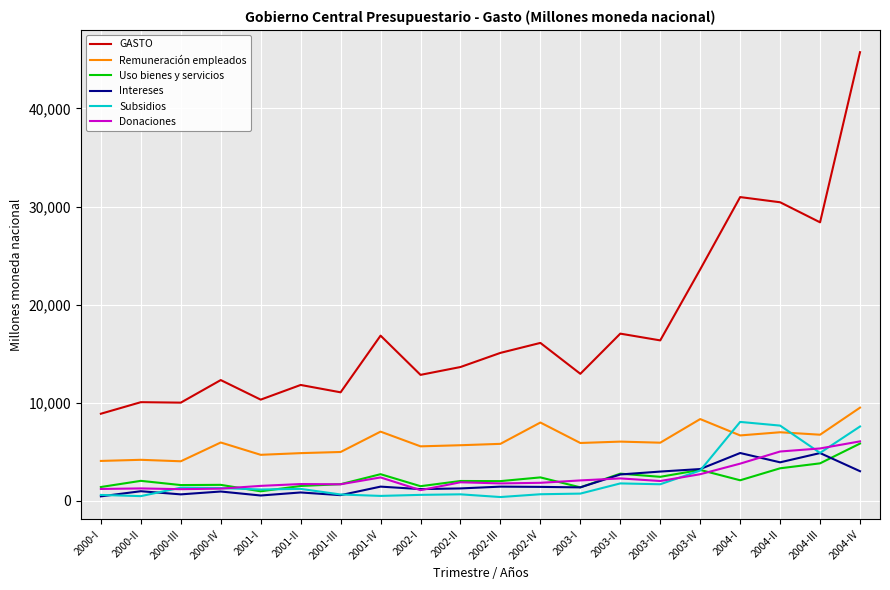

Which series has the widest spread of values?

GASTO